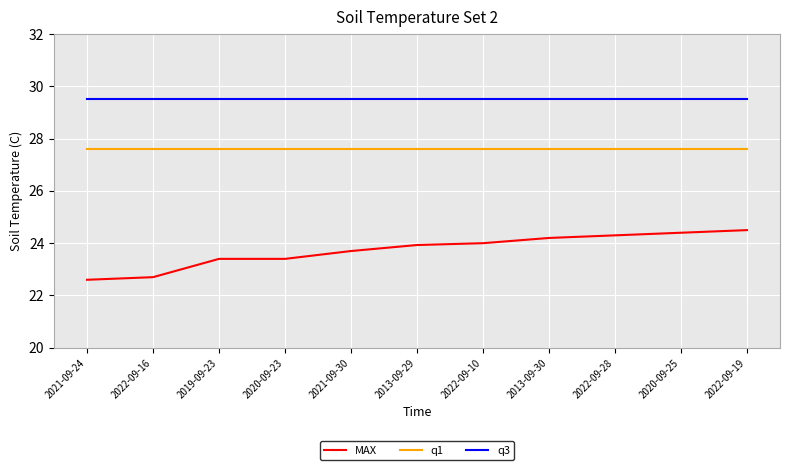

What position from the left is 2021-09-30?

5